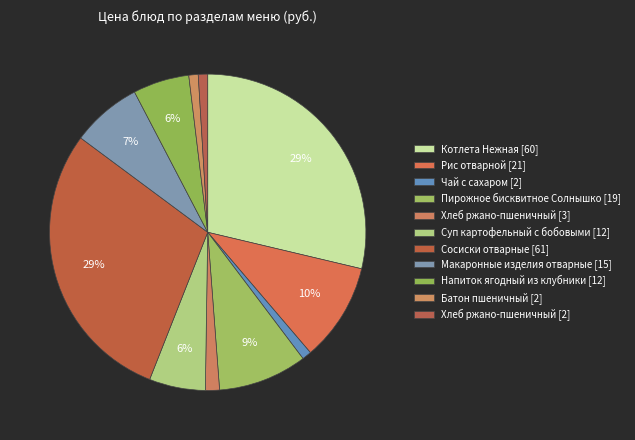

Does any single category account for the majority?

No